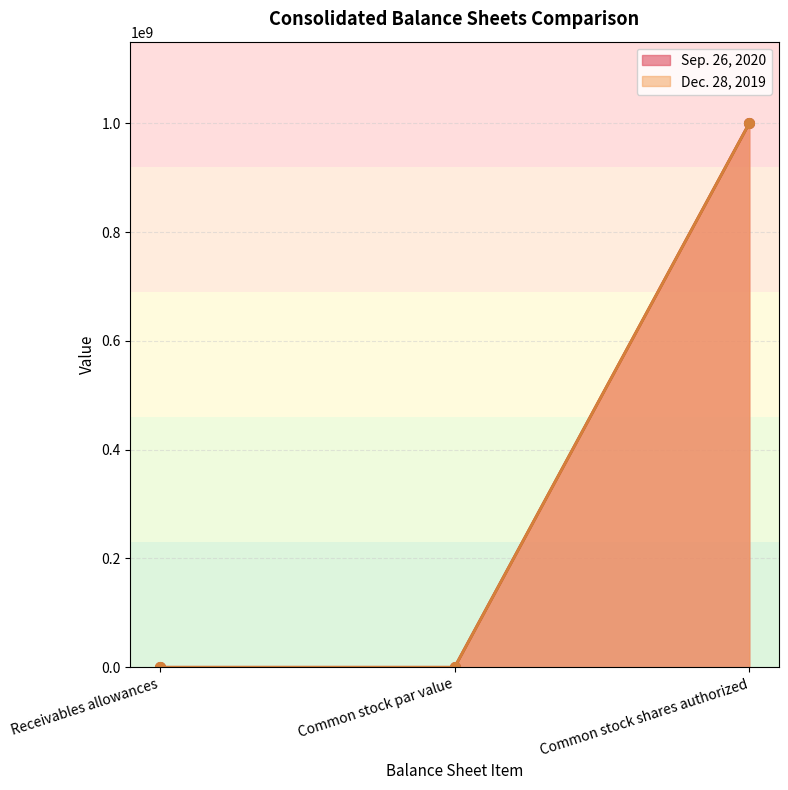

How many interior local valleys does the Sep. 26, 2020 series have?

1